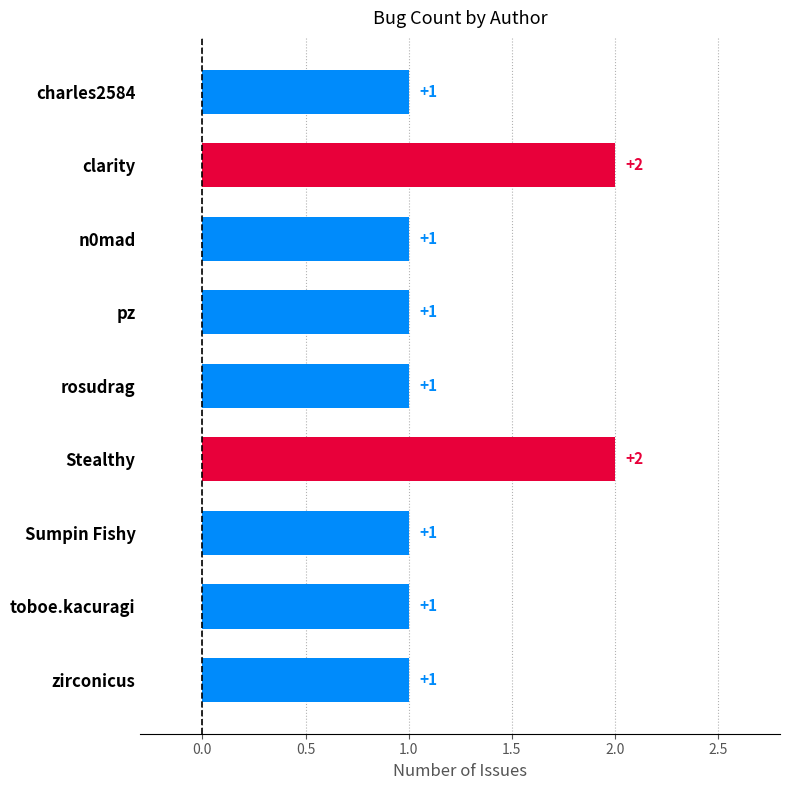

The chart shows a value of 0 at Sumpin Fishy. True or false?

False